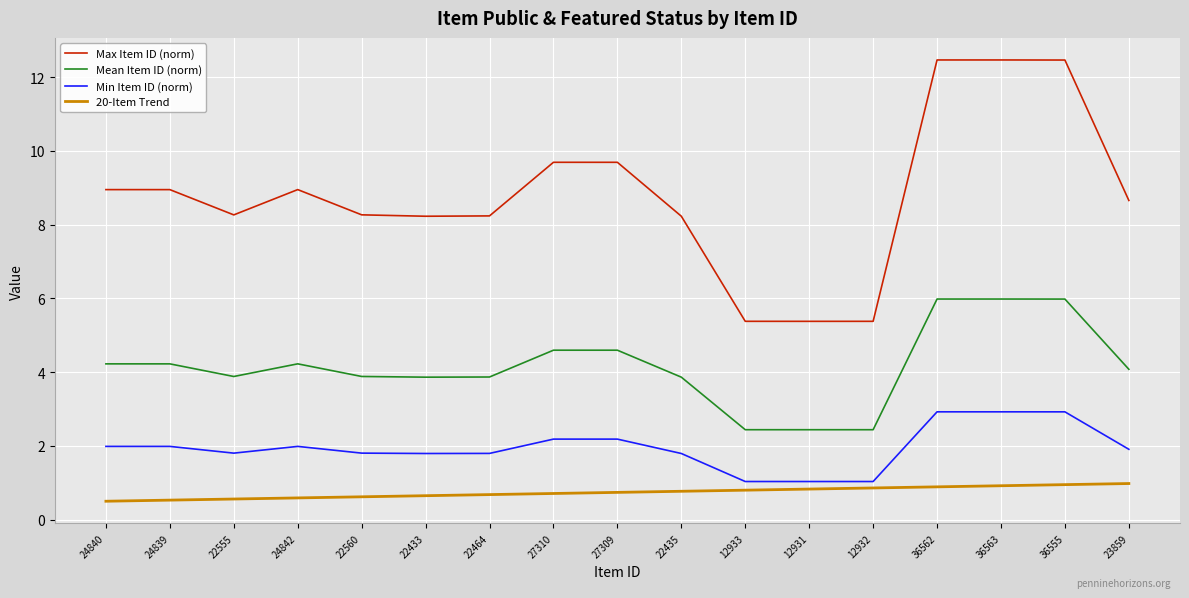

Is the value of Max Item ID (norm) at 22560 greater than the value of Min Item ID (norm) at 36562?

Yes